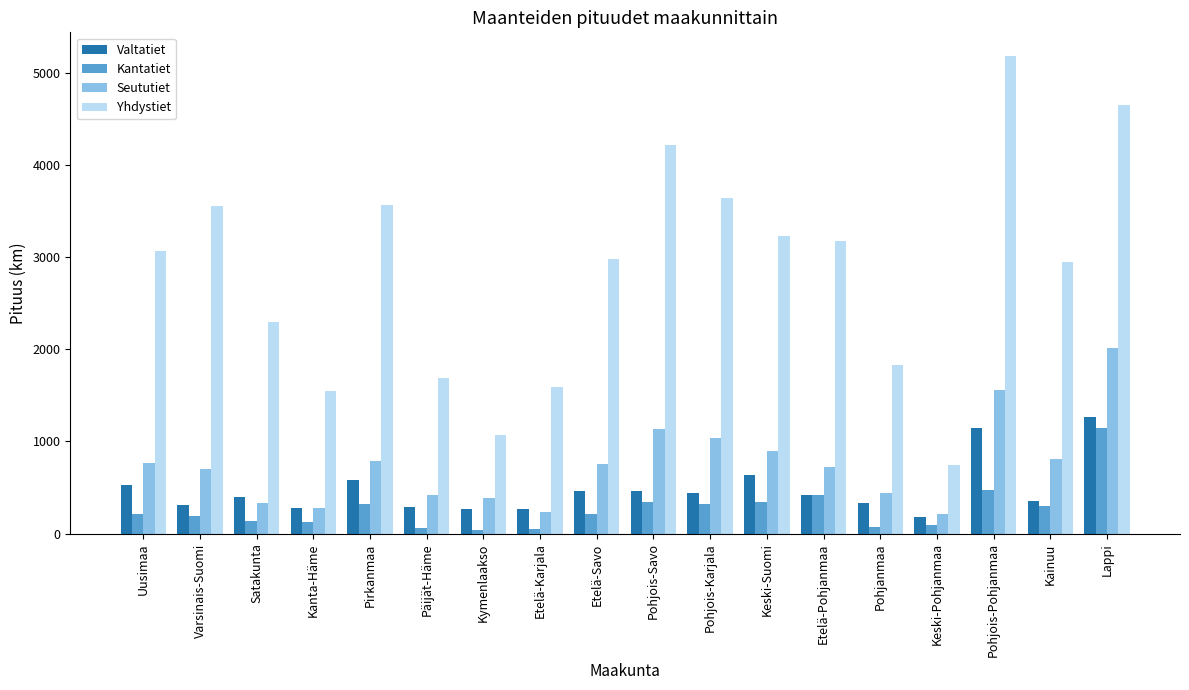

Are the bars horizontal?

No